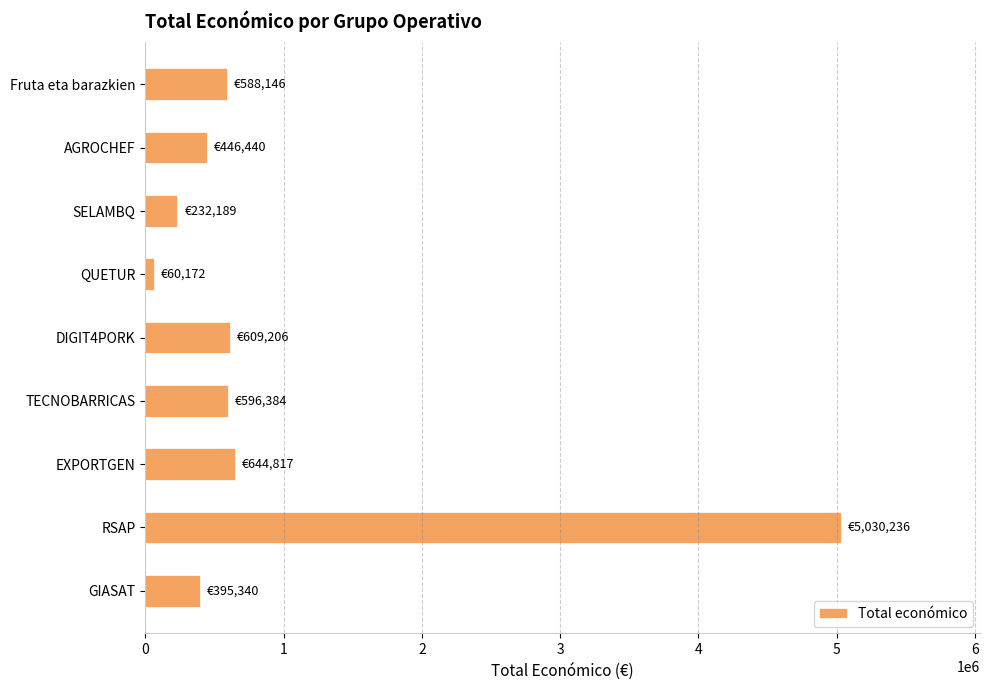

What is the maximum value shown in the chart?

5030236